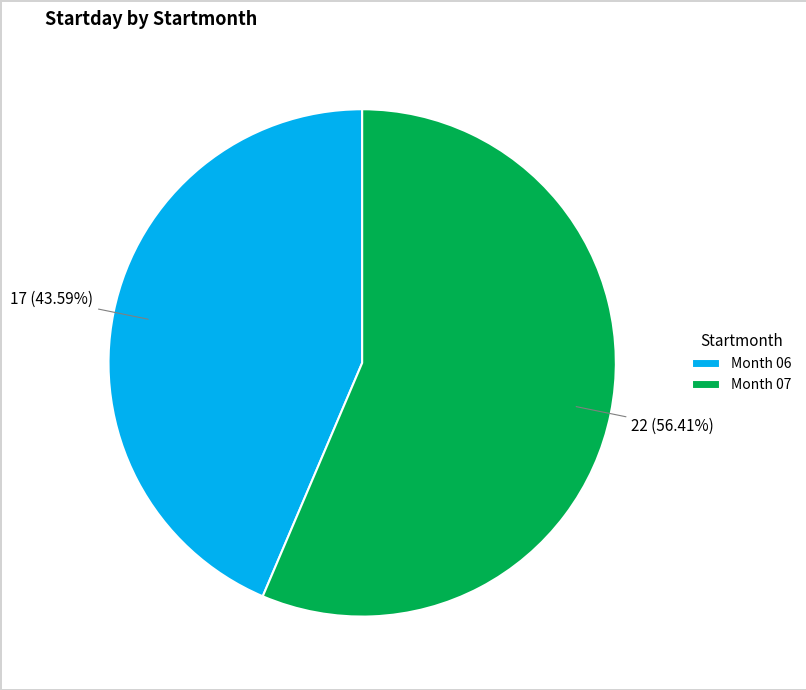

Is the sum of Month 06 and Month 07 greater than half?

Yes